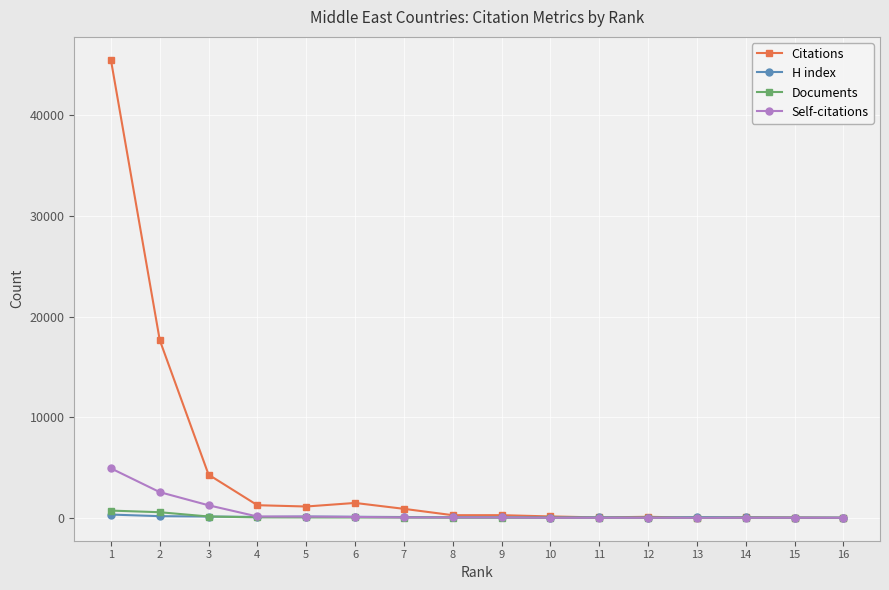

Count the number of data series in this chart.

4